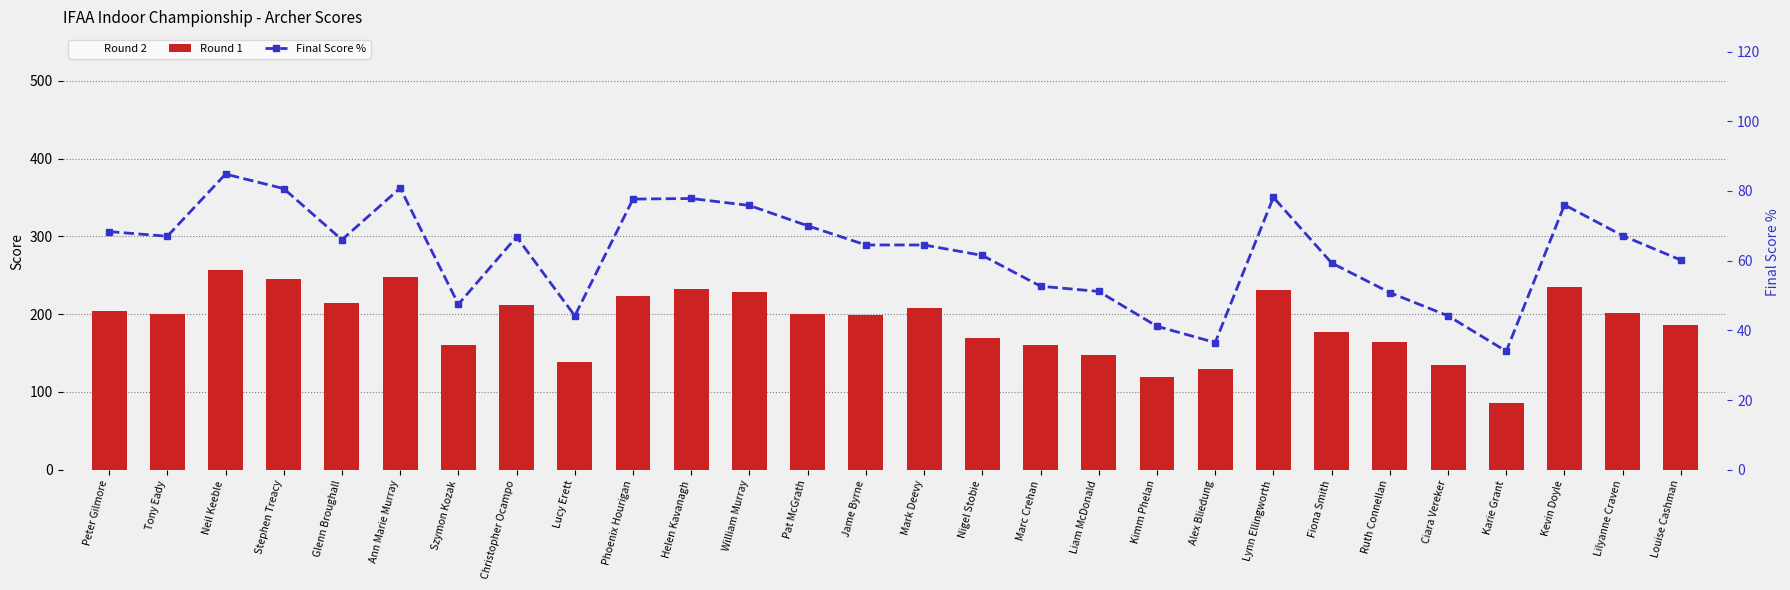

What is the label of the 15th bar from the right?

Jame Byrne